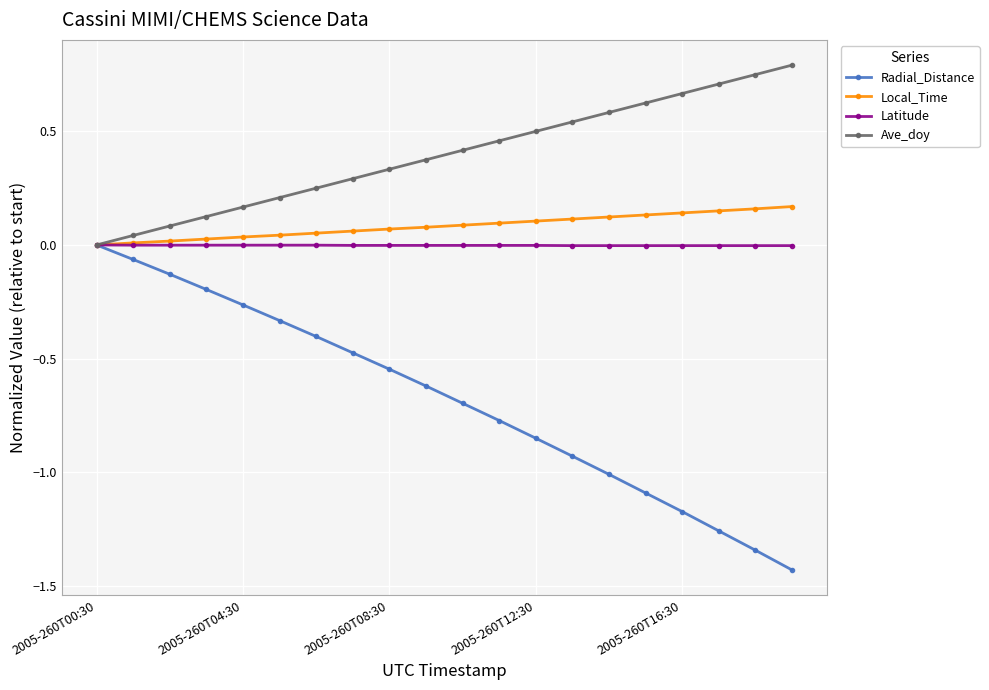

Which series has the widest spread of values?

Radial_Distance